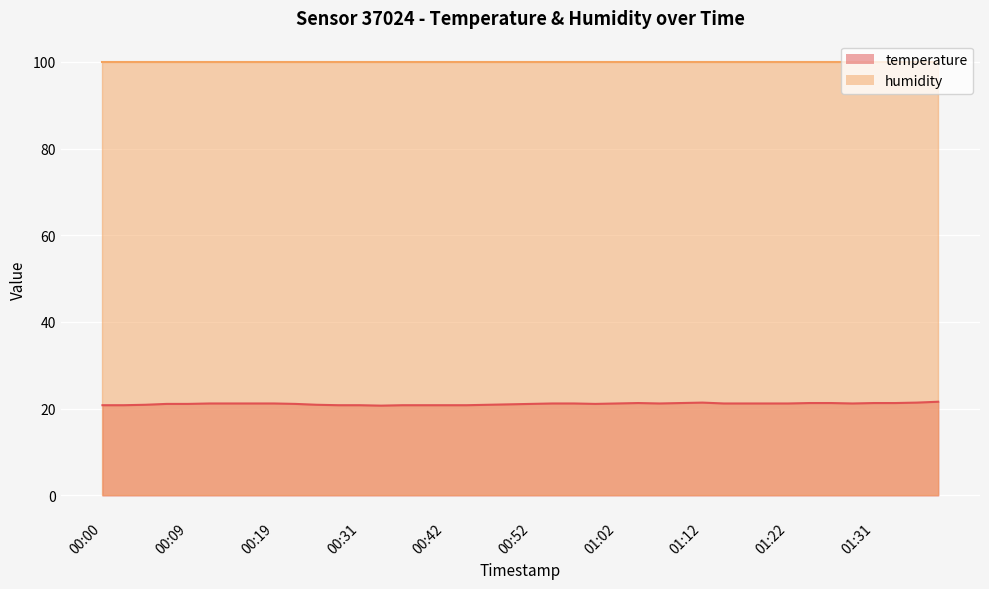

Approximately how many times larger is the value at 00:07 compared to 01:07?

1.0